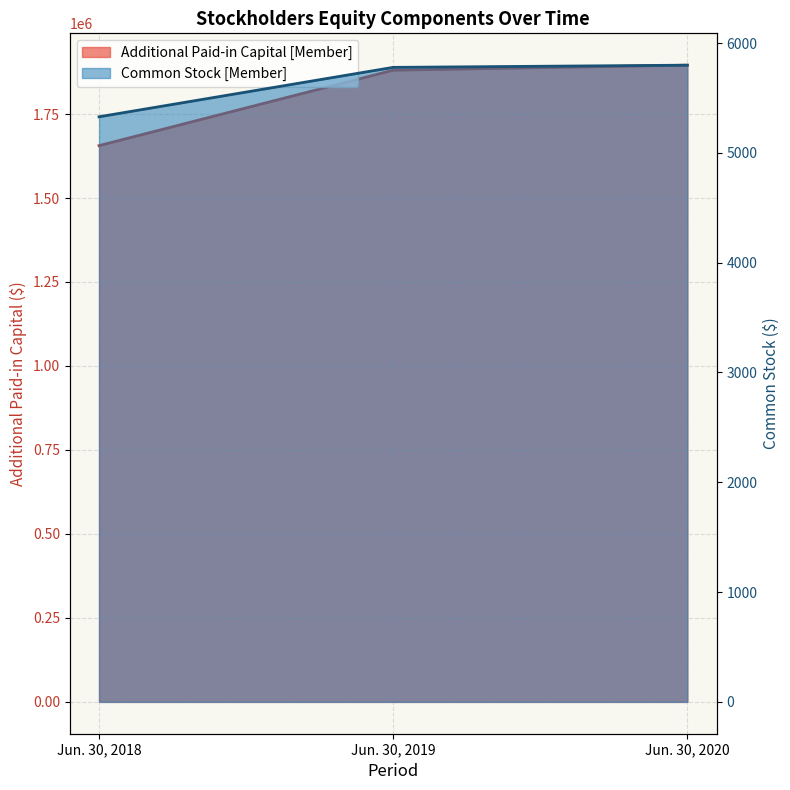

At which category does the chart reach its peak across all series?

Jun. 30, 2020